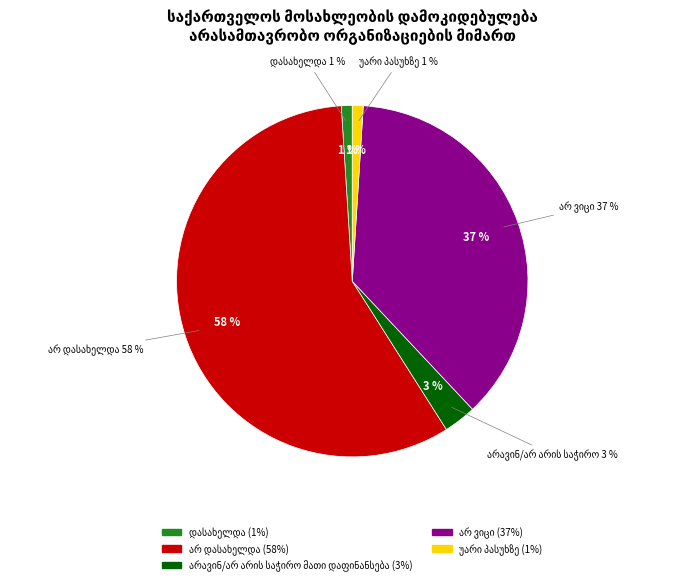

Count the number of slices in the pie.

5